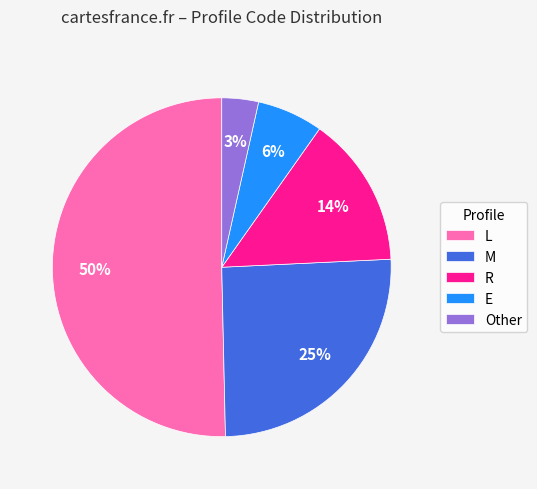

Do E and L together represent more than half of the pie?

Yes